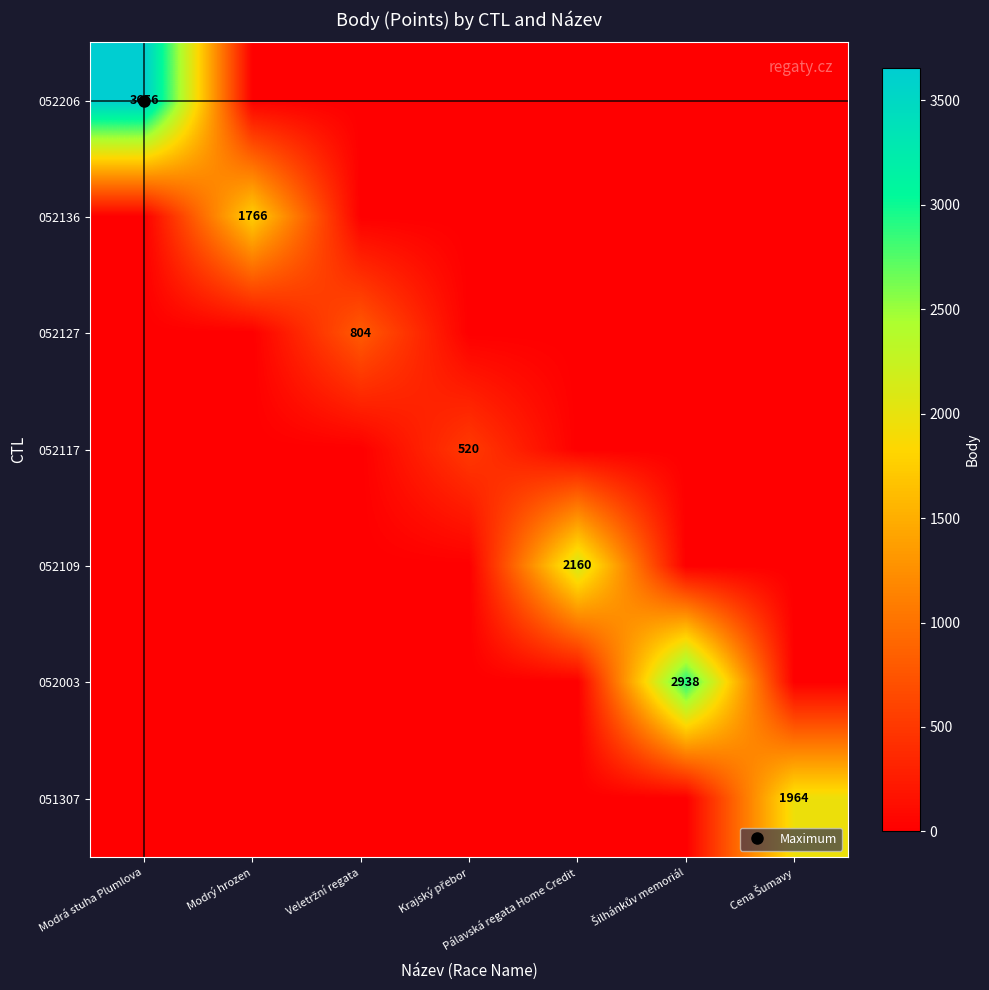

Which has a higher value, Krajský přebor or Modrá stuha Plumlova?

Modrá stuha Plumlova